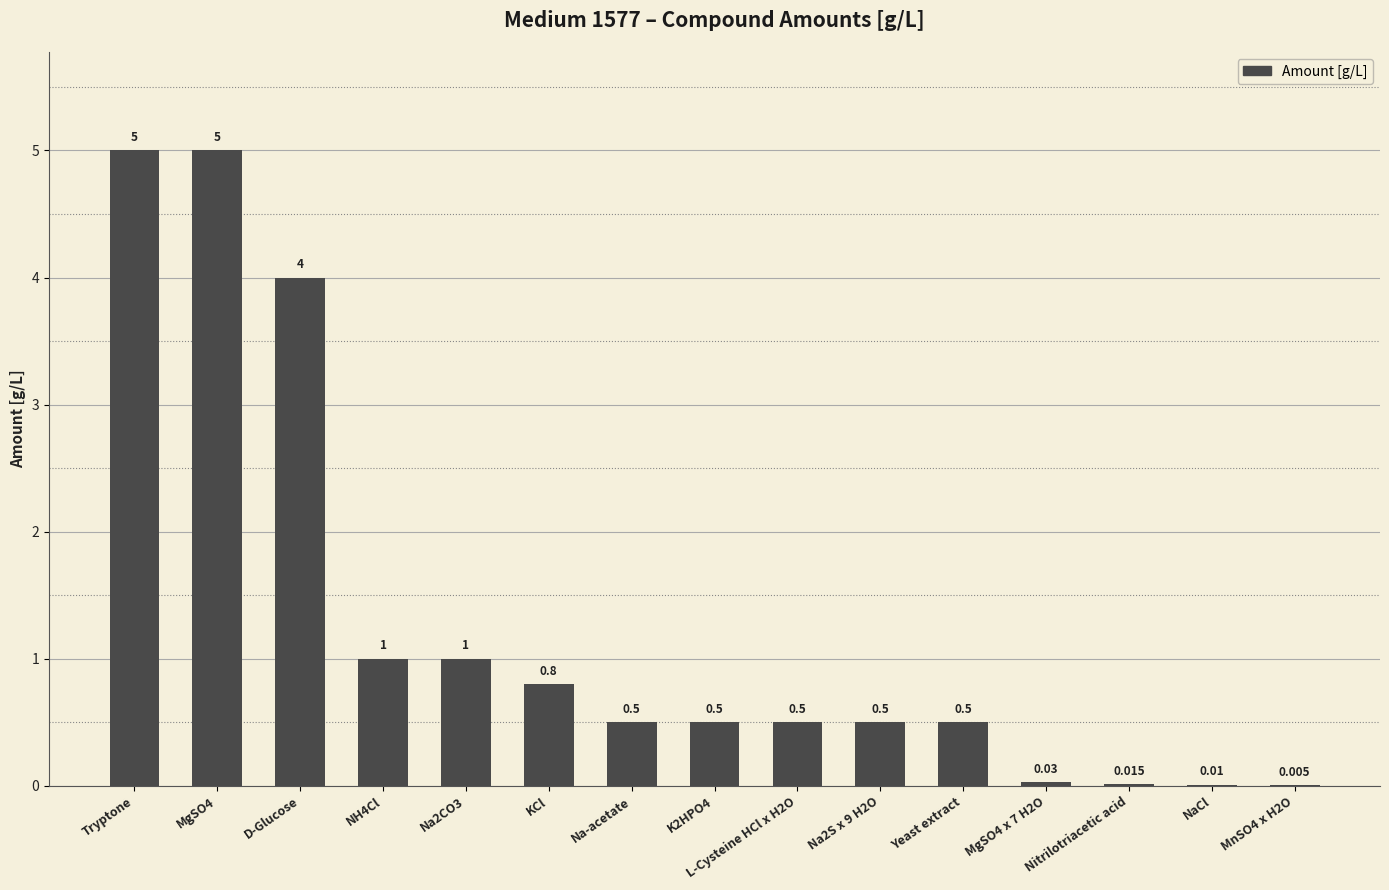

Approximately how many times larger is the value at NH4Cl compared to Na2CO3?

1.0